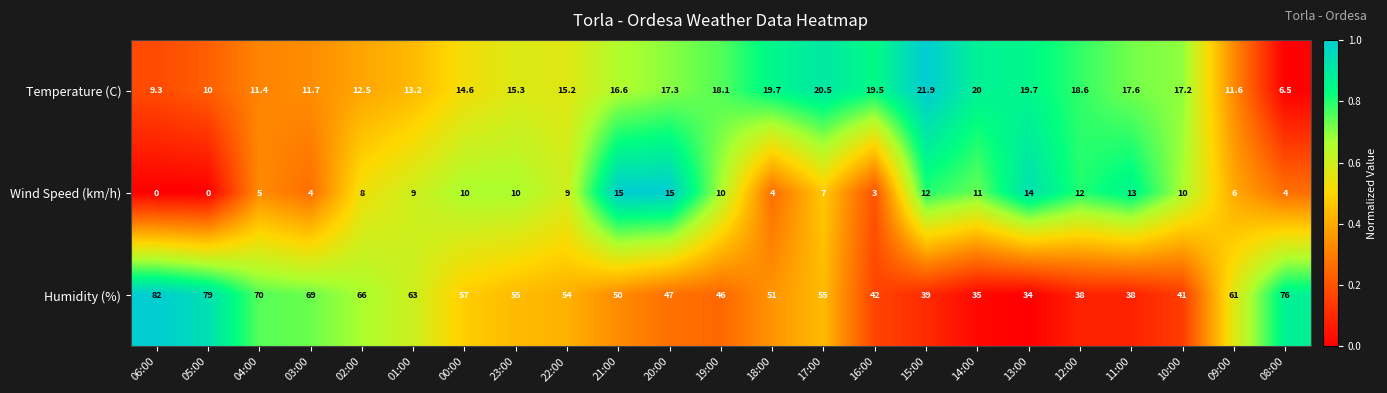

What is the total value across all series at 14:00?

66.0